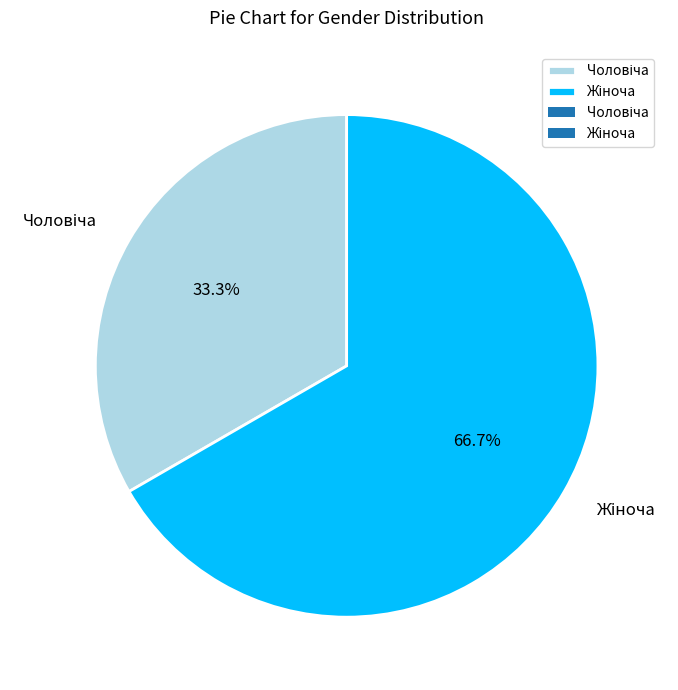

To the nearest percent, what is the difference between the largest and smallest slice percentages?

33%